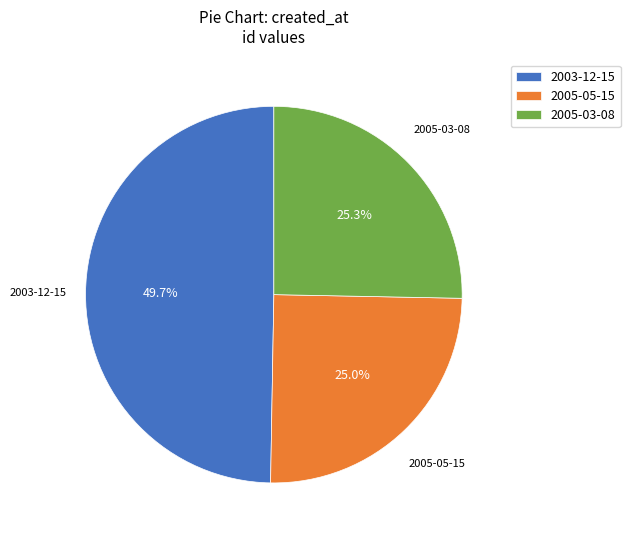

Is there any slice that represents more than half of the pie?

No